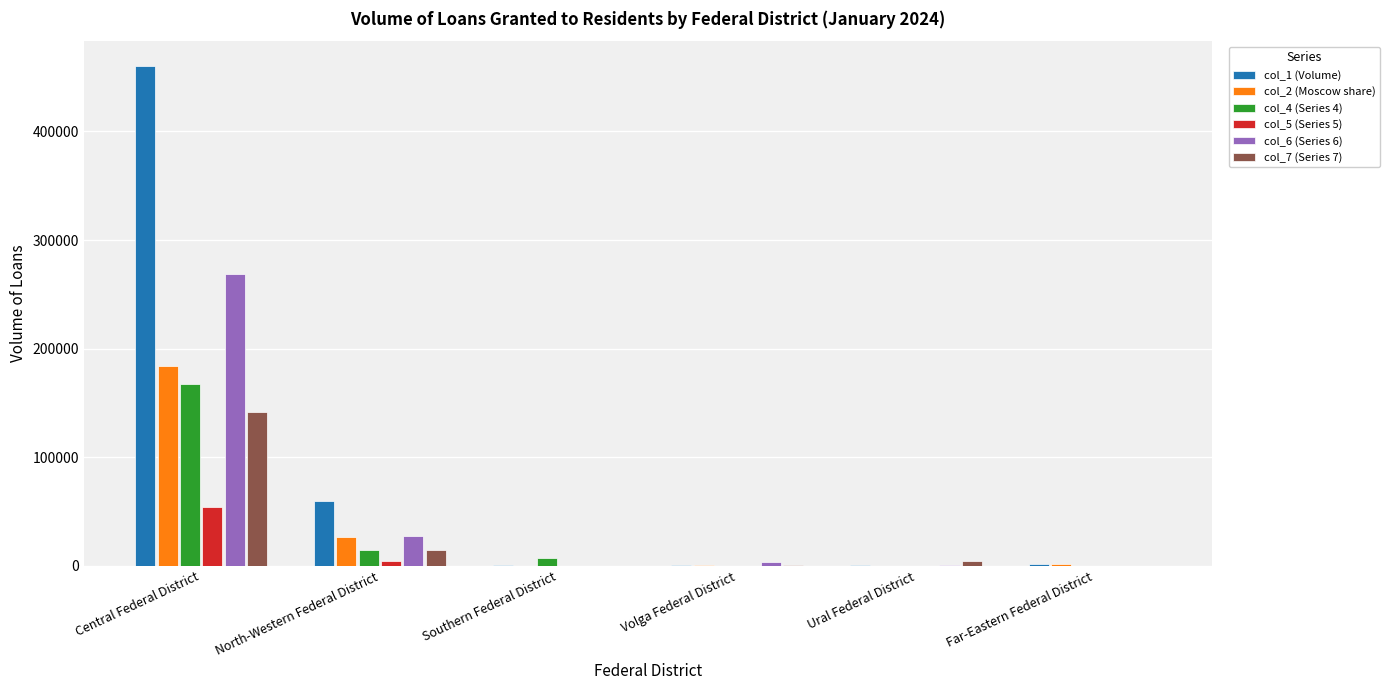

What is the difference between the col_5 (Series 5) values at North-Western Federal District and Far-Eastern Federal District?

4550